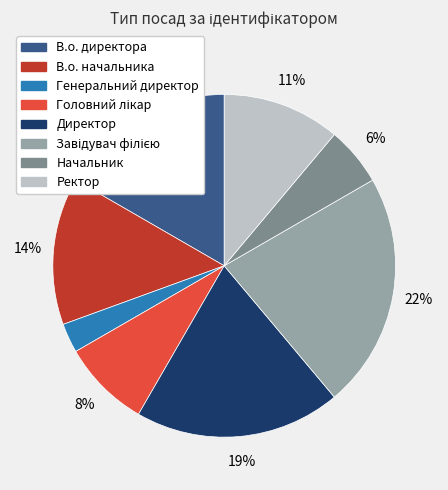

What percentage is the Директор slice, to the nearest percent?

19%